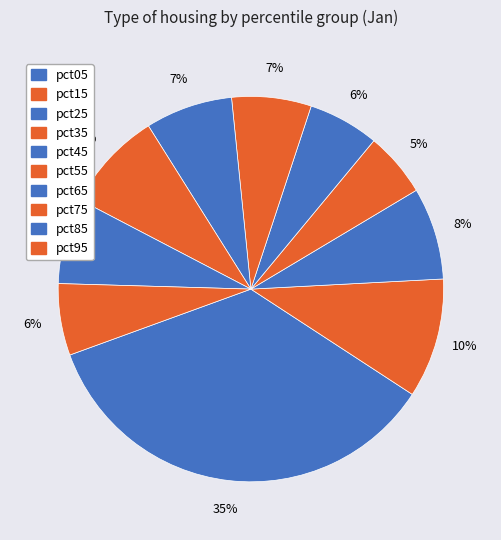

How many segments does this pie chart have?

10